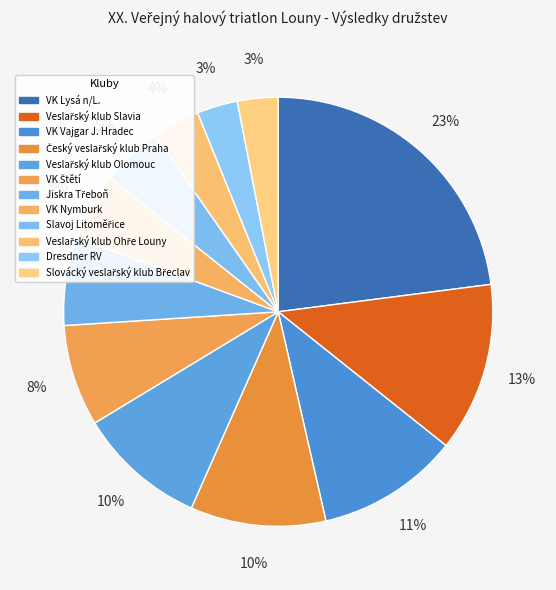

How many segments does this pie chart have?

12